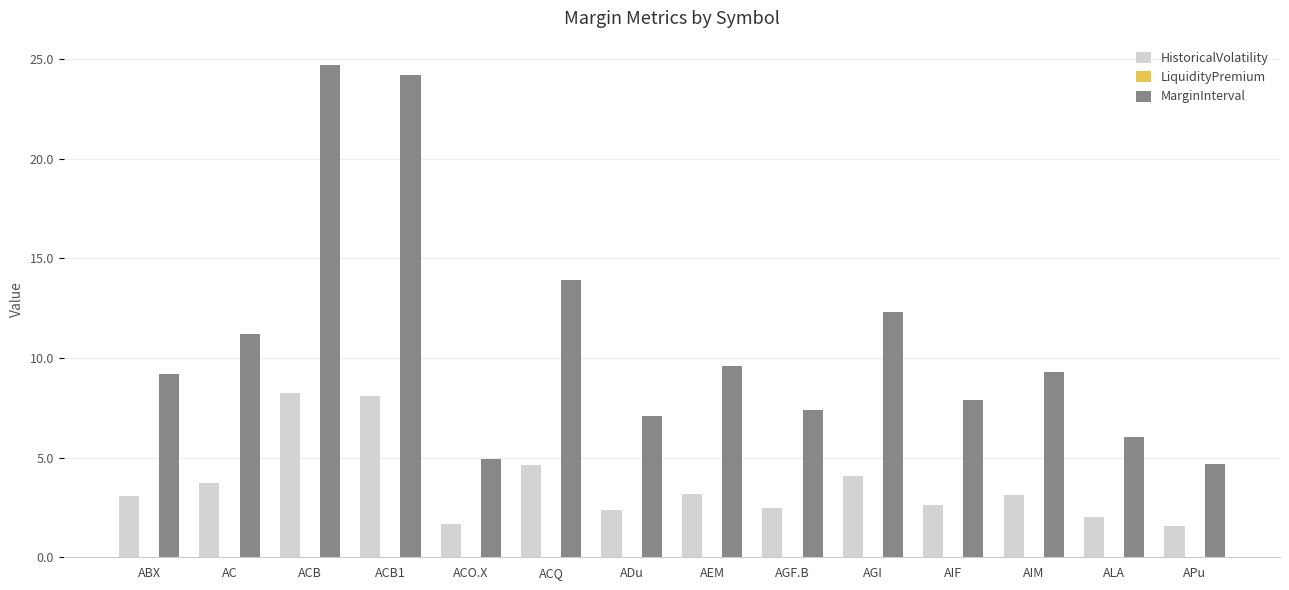

Which series has the largest total across all categories?

MarginInterval